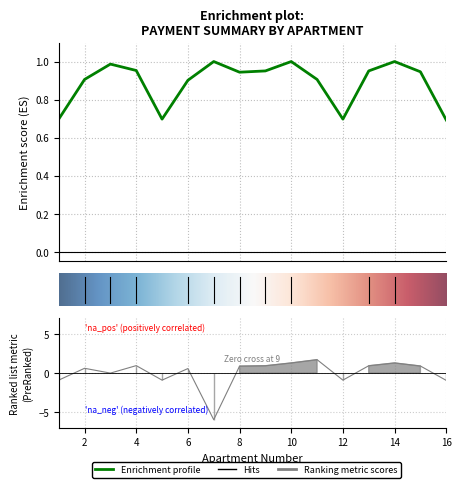

Reading left to right, what are all the values shown in this chart?

nachisleno: 0.7	0.9	1.0	1.0	0.7	0.9	1.0	0.9	1.0	1.0	0.9	0.7	1.0	1.0	0.9	0.7
uplacheno: -0.9	0.6	-0.0	0.9	-0.9	0.5	-6.0	0.9	0.9	1.3	1.7	-0.9	0.9	1.3	0.9	-1.0